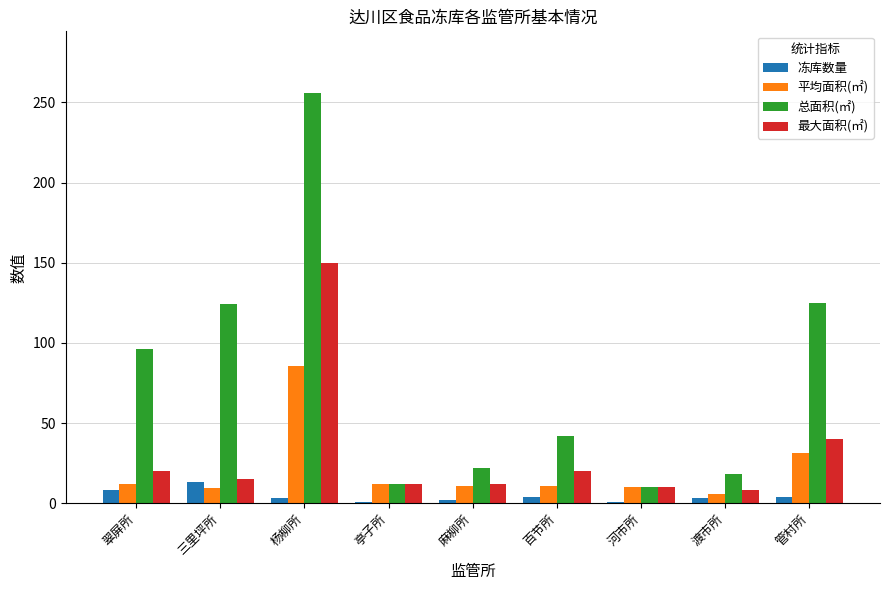

Which series has the largest total across all categories?

总面积(㎡)